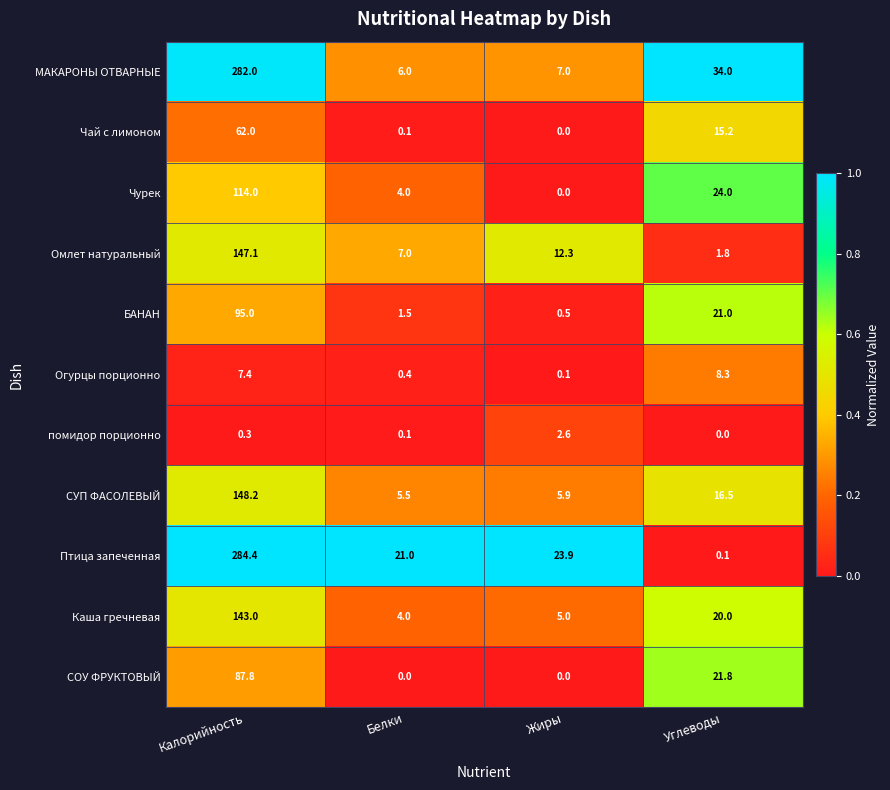

What is the sum of all Омлет натуральный values?

168.2